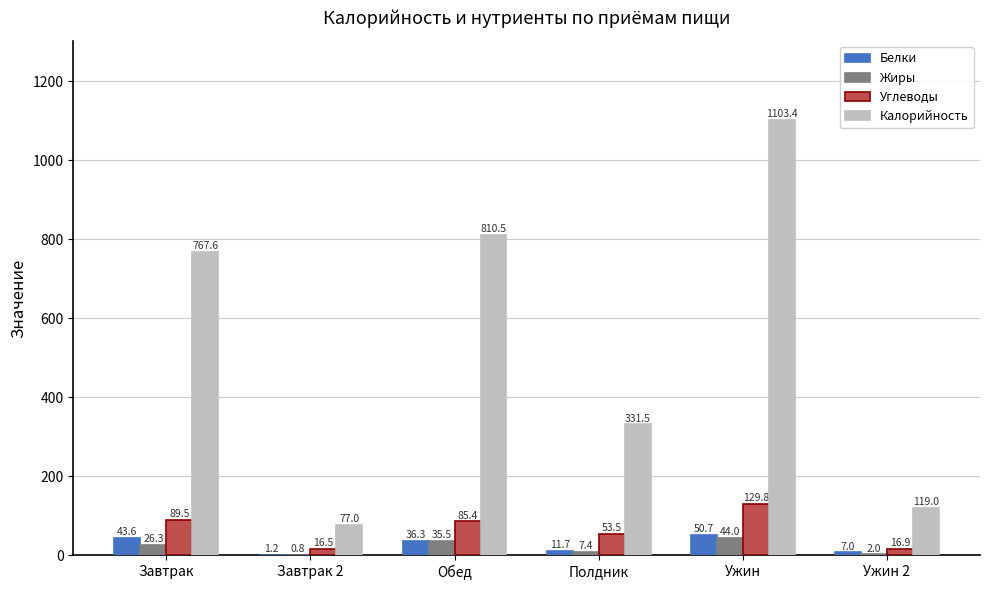

Are the bars horizontal?

No